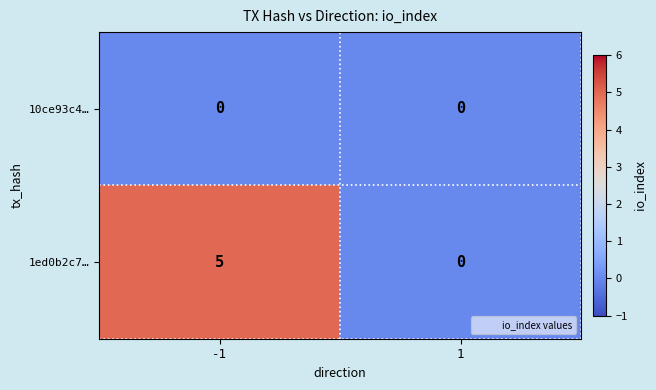

Which series has the largest total across all categories?

1ed0b2c7…